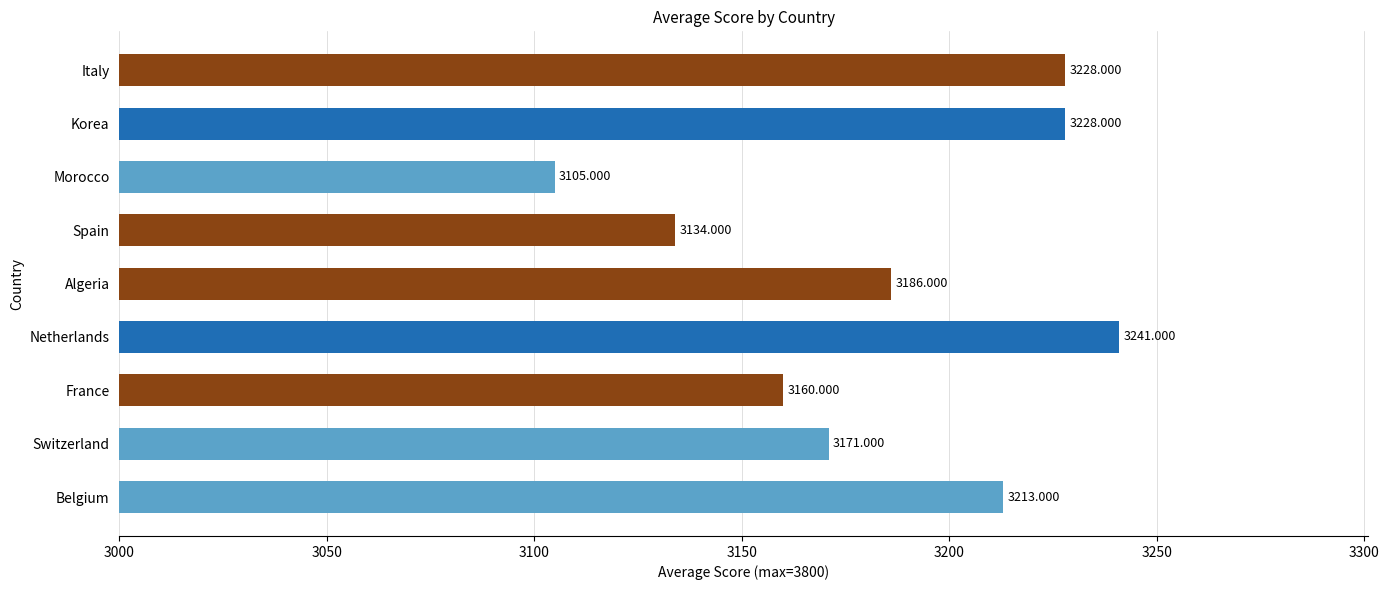

Which category has the lowest value across all series?

Morocco